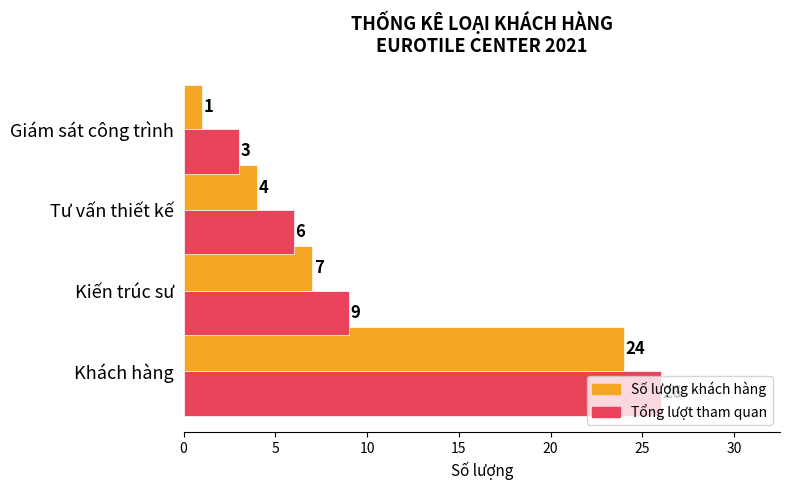

At which label does Số lượng khách hàng reach its peak?

Khách hàng